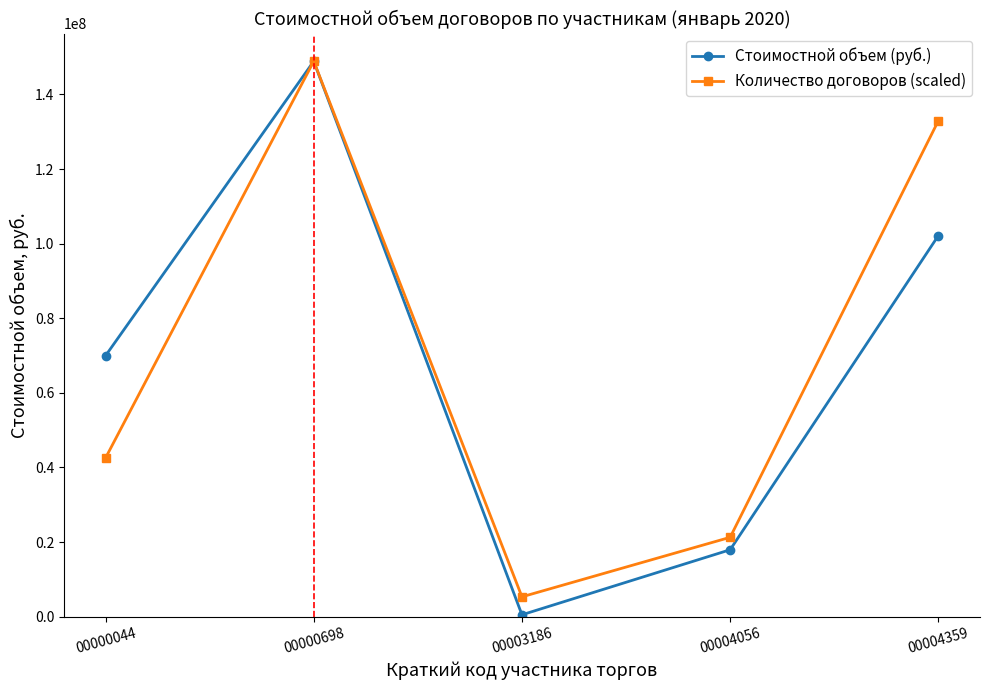

Which series has the largest total across all categories?

Количество договоров (scaled)